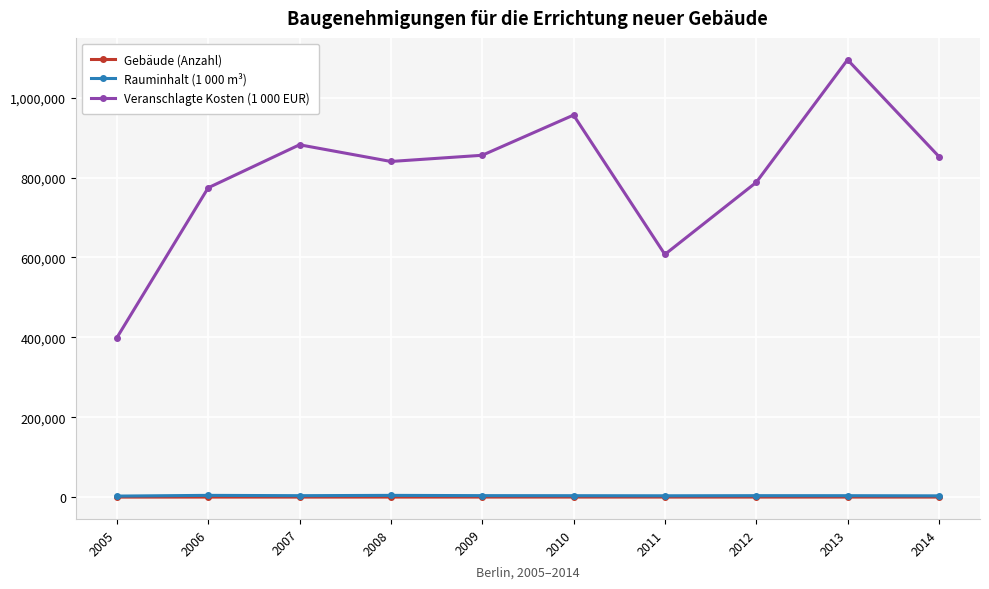

What is the difference between the Veranschlagte Kosten (1 000 EUR) values at 2012 and 2011?

180290